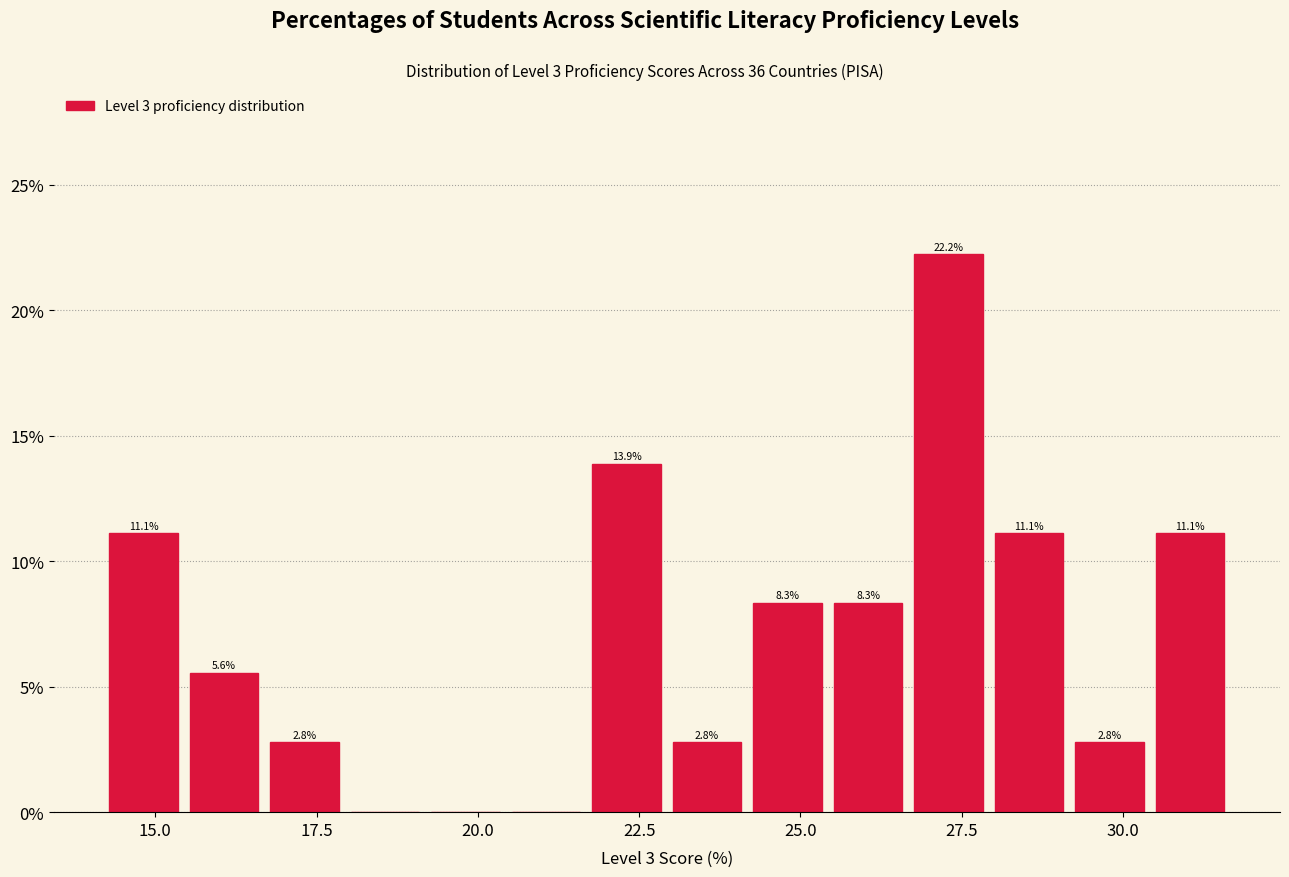

Read against the x-axis, roughly where is the centre of the tallest bar?

27.5